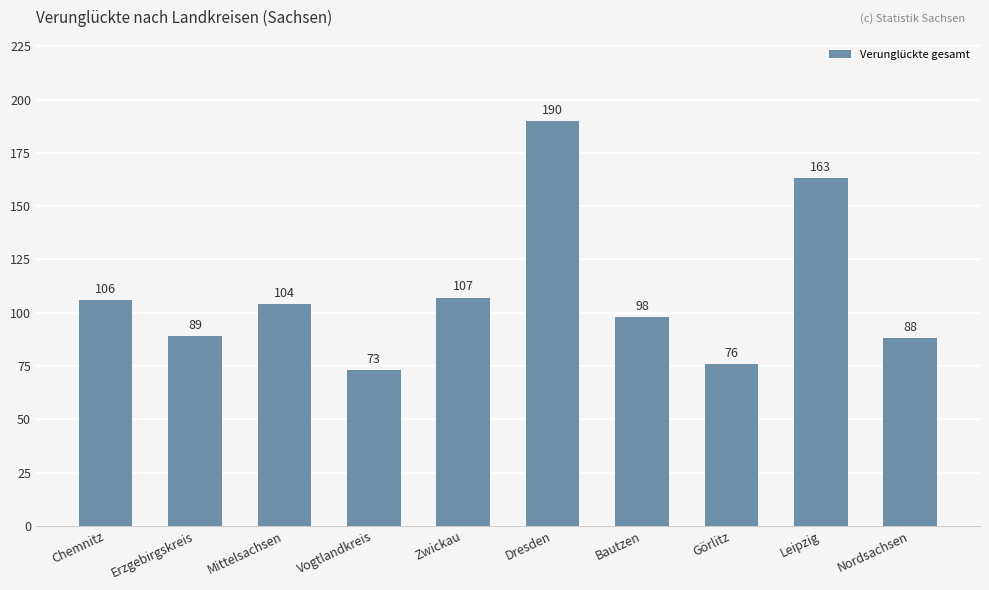

Approximately how many times larger is the value at Dresden compared to Leipzig?

1.2